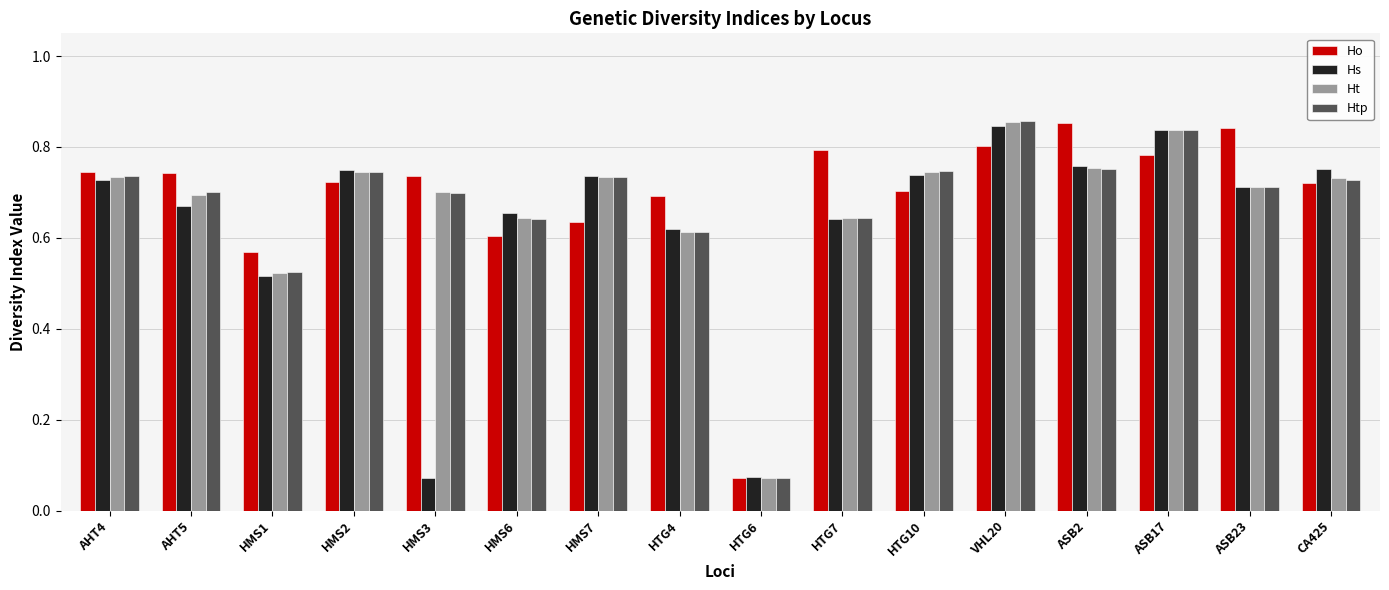

How many bars are there in total?

64